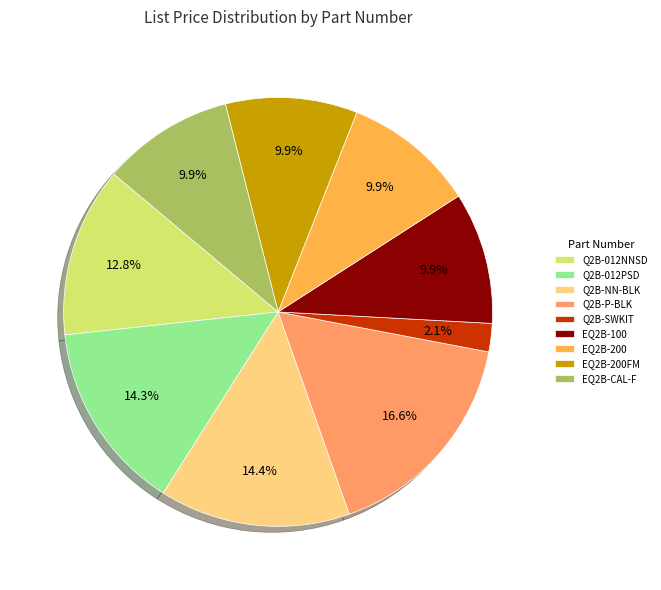

True or false: EQ2B-CAL-F accounts for 20% of the total.

False